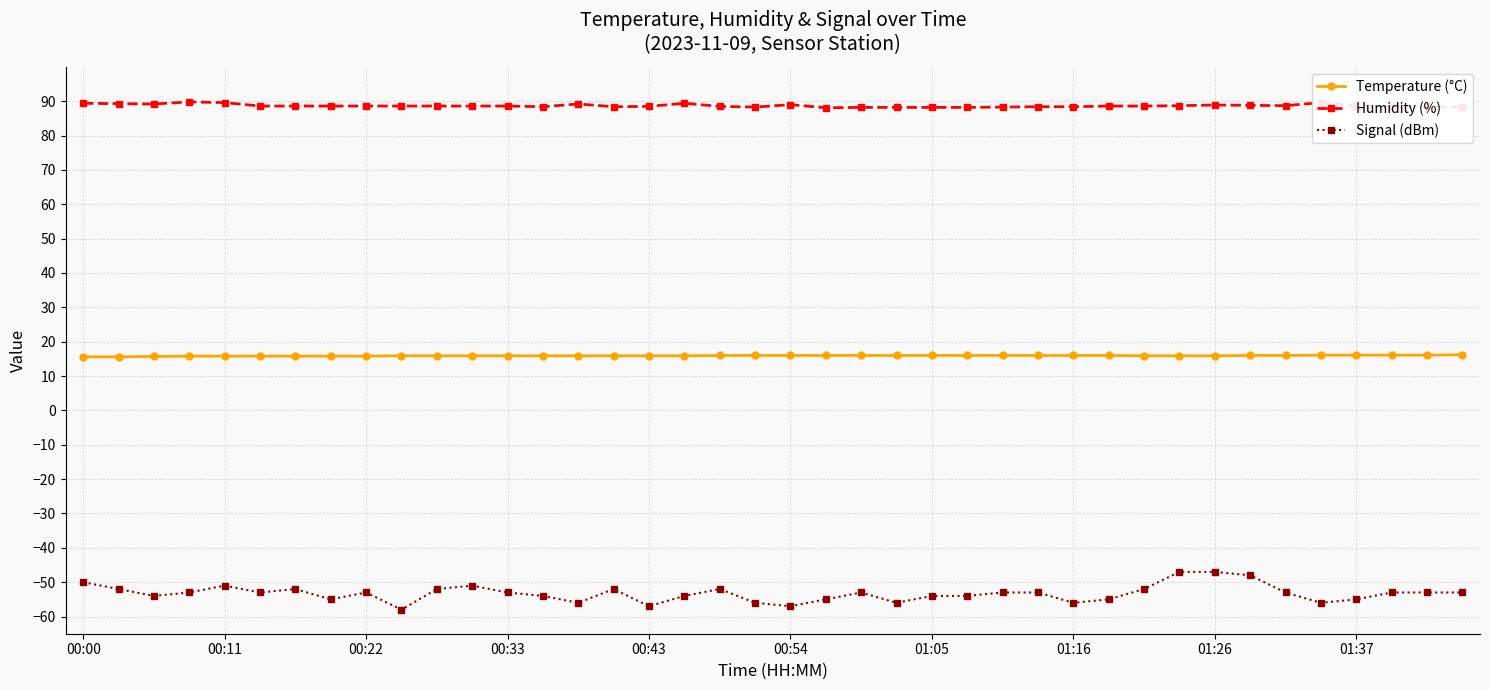

Which series has the largest total across all categories?

Humidity (%)